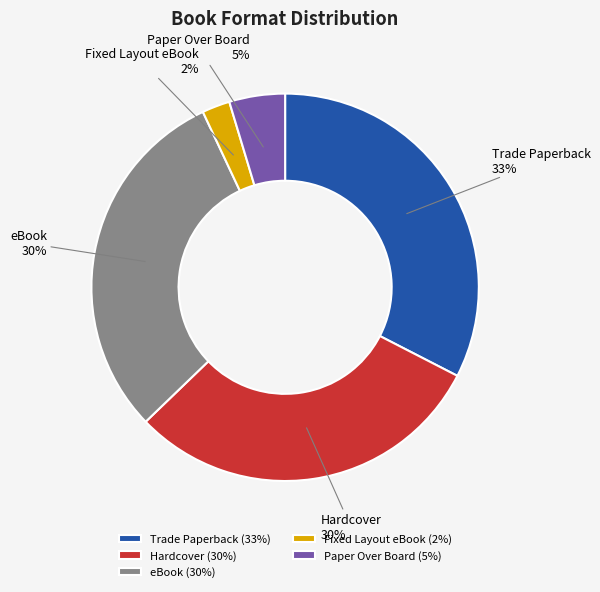

Do Trade Paperback and eBook together represent more than half of the pie?

Yes